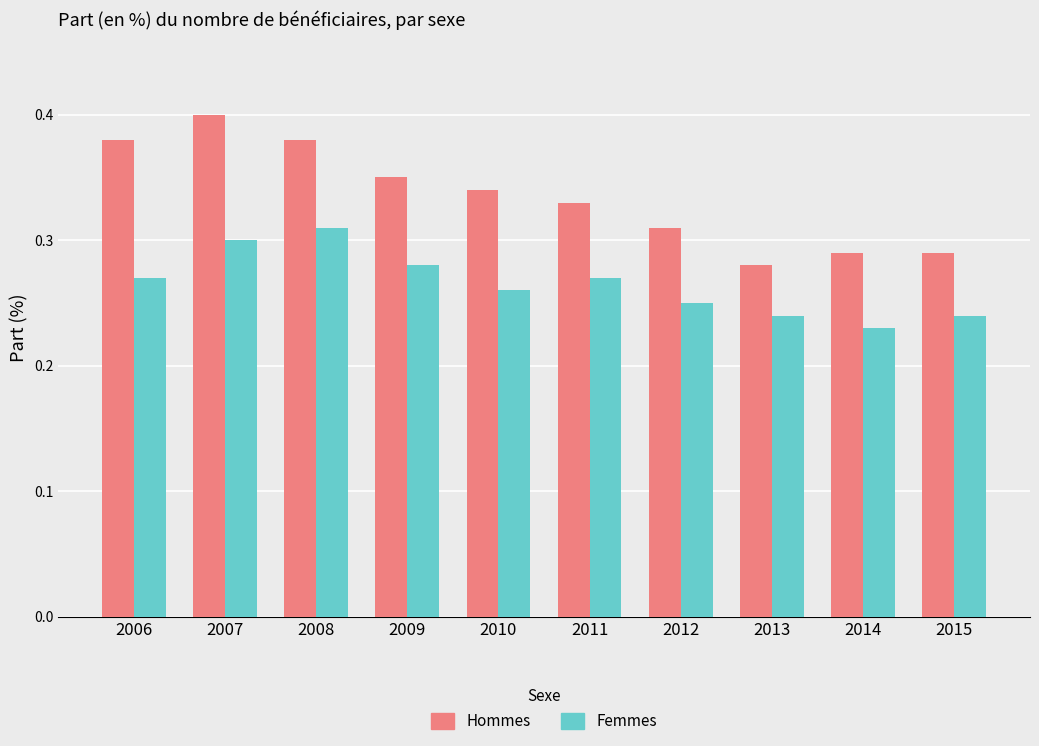

What are all the series names shown in the legend?

Hommes, Femmes